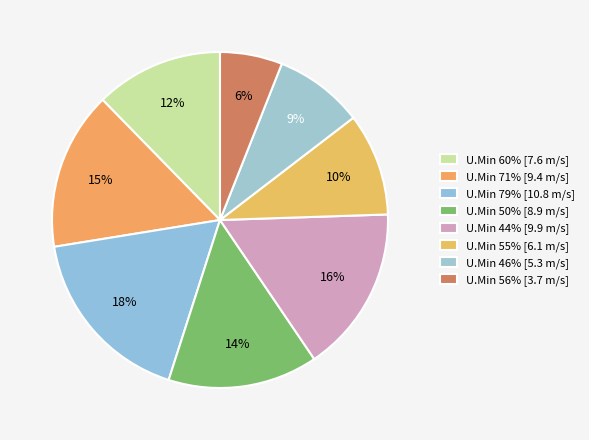

How many segments does this pie chart have?

8